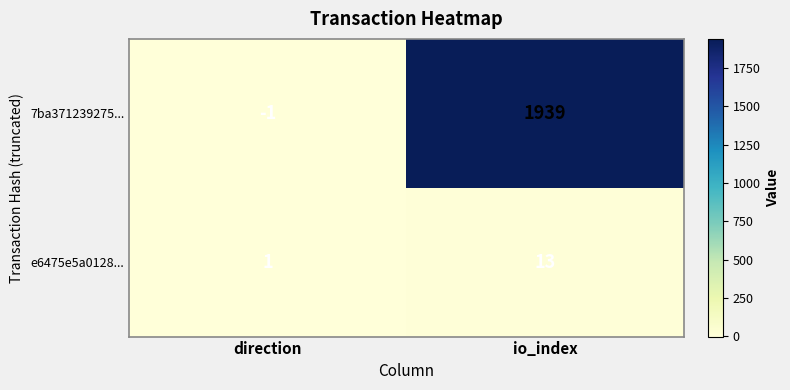

Reading left to right, extract all data points from this chart.

7ba371239275...: -1	1939
e6475e5a0128...: 1	13